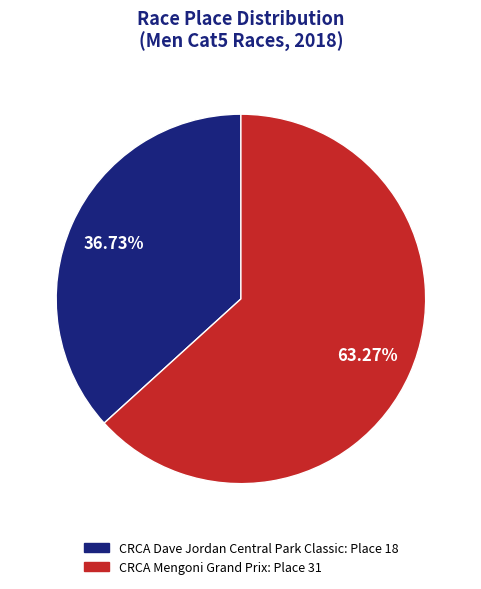

Combined, do CRCA Dave Jordan Central Park Classic and CRCA Mengoni Grand Prix account for over 50%?

Yes